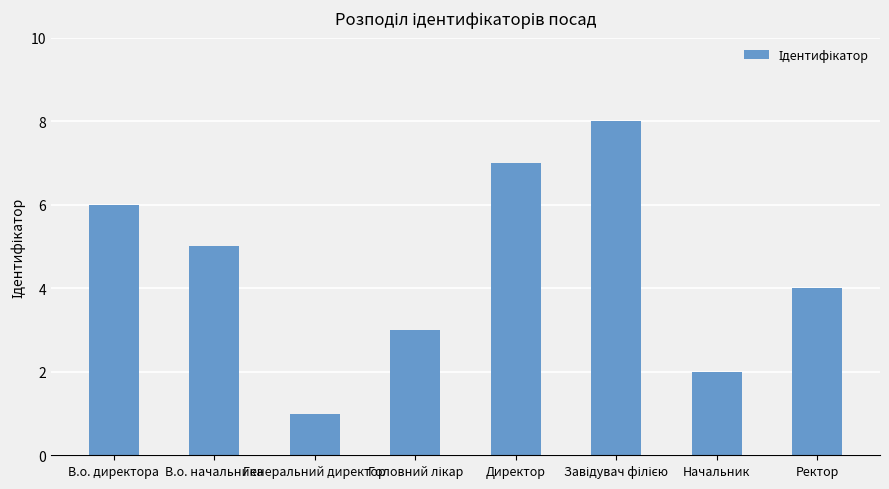

What is the approximate value at Начальник?

2